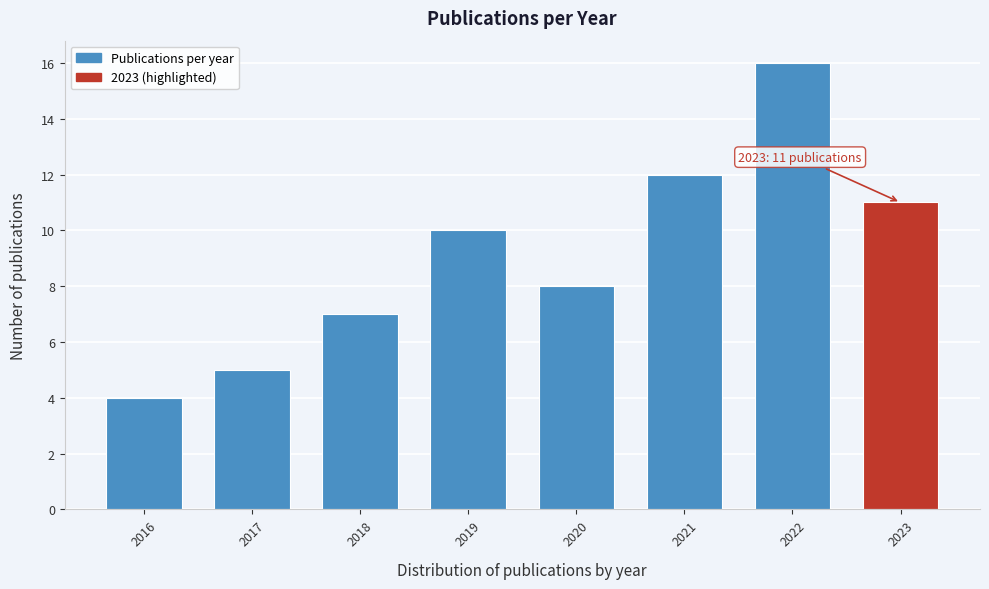

Reading left to right, extract all data points from this chart.

4	5	7	10	8	12	16	11